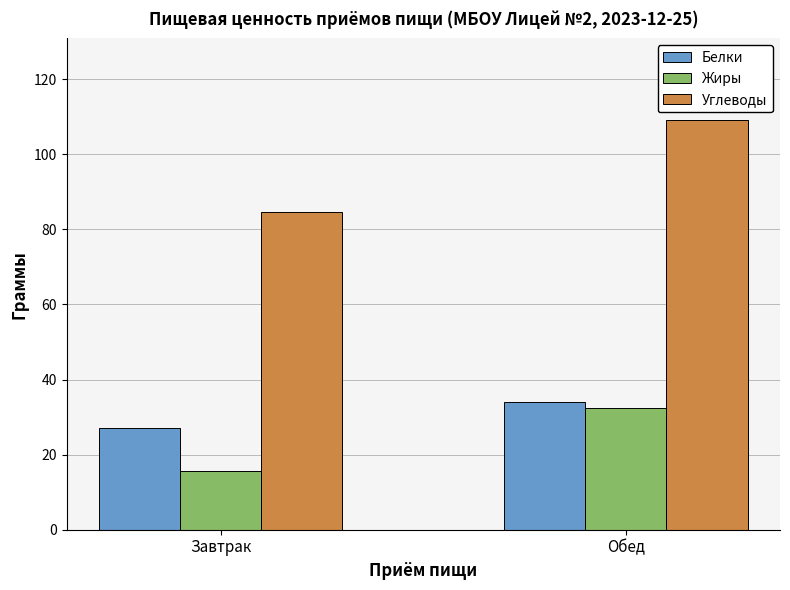

How many bars are there in total?

6